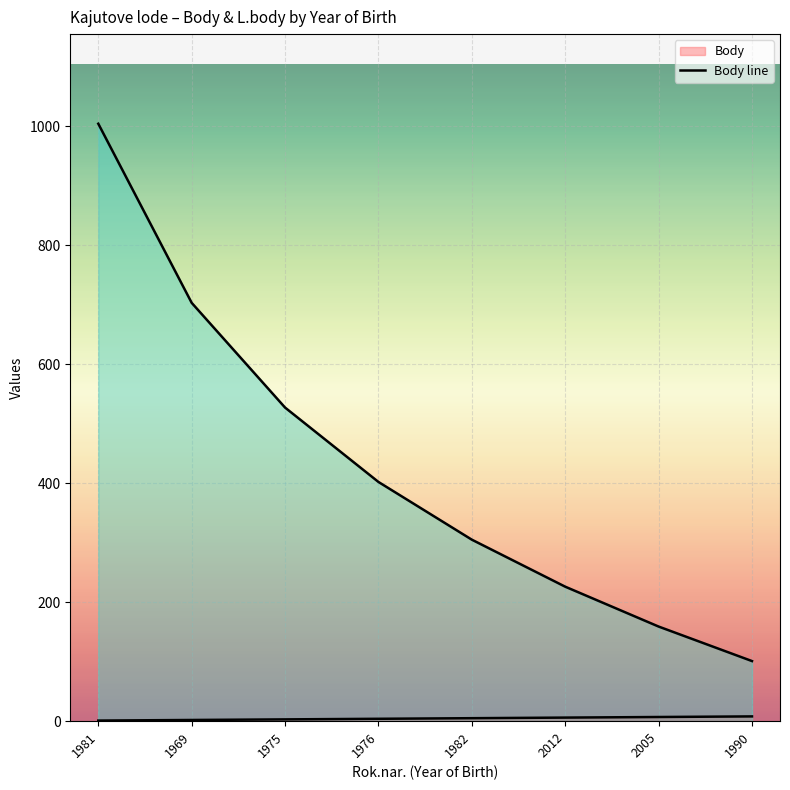

True or false: Body and L.body cross at least once.

False